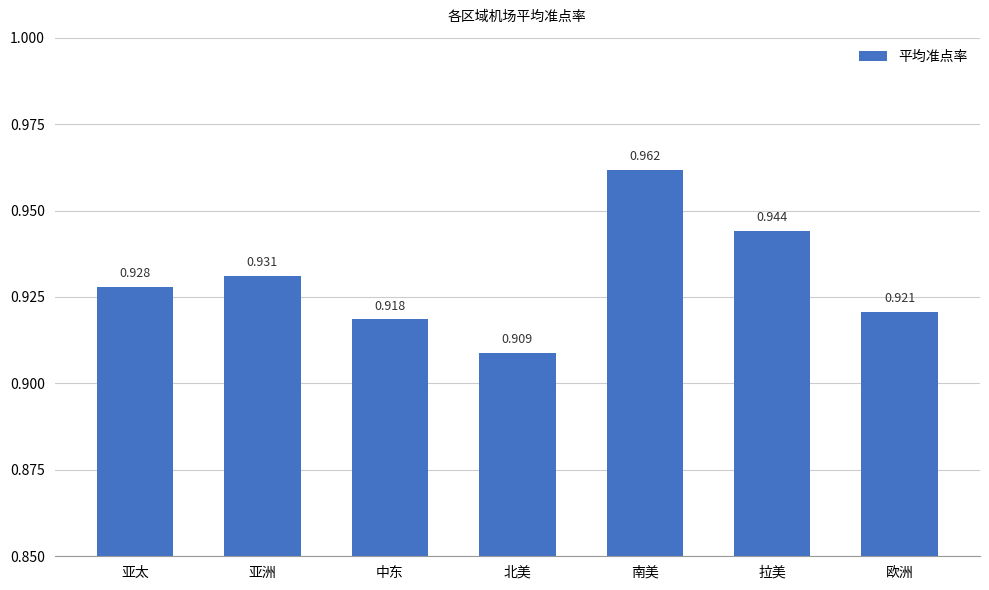

Which category has the lowest value across all series?

北美